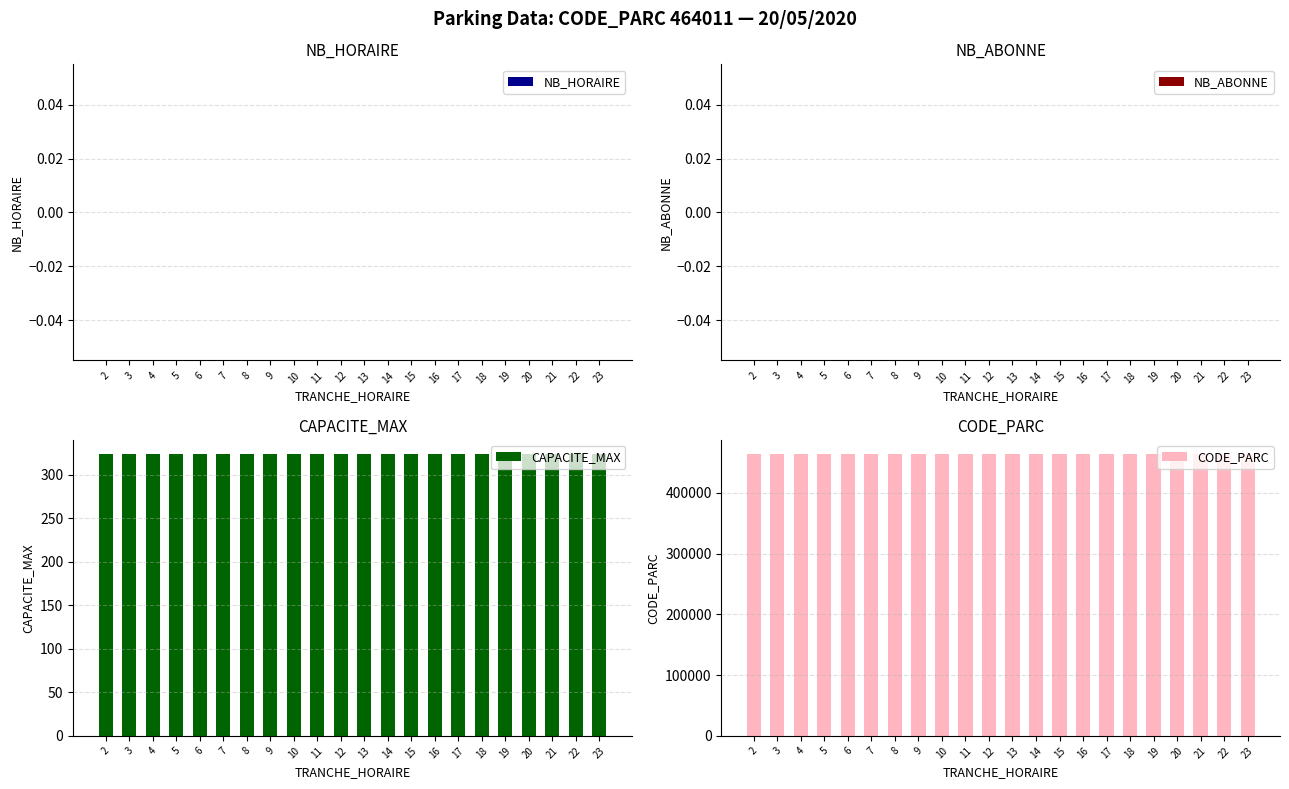

Reading left to right, list all the values displayed in this chart.

NB_HORAIRE: 2=0	3=0	4=0	5=0	6=0	7=0	8=0	9=0	10=0	11=0	12=0	13=0	14=0	15=0	16=0	17=0	18=0	19=0	20=0	21=0	22=0	23=0
NB_ABONNE: 2=0	3=0	4=0	5=0	6=0	7=0	8=0	9=0	10=0	11=0	12=0	13=0	14=0	15=0	16=0	17=0	18=0	19=0	20=0	21=0	22=0	23=0
CAPACITE_MAX: 2=324	3=324	4=324	5=324	6=324	7=324	8=324	9=324	10=324	11=324	12=324	13=324	14=324	15=324	16=324	17=324	18=324	19=324	20=324	21=324	22=324	23=324
CODE_PARC: 2=464011	3=464011	4=464011	5=464011	6=464011	7=464011	8=464011	9=464011	10=464011	11=464011	12=464011	13=464011	14=464011	15=464011	16=464011	17=464011	18=464011	19=464011	20=464011	21=464011	22=464011	23=464011